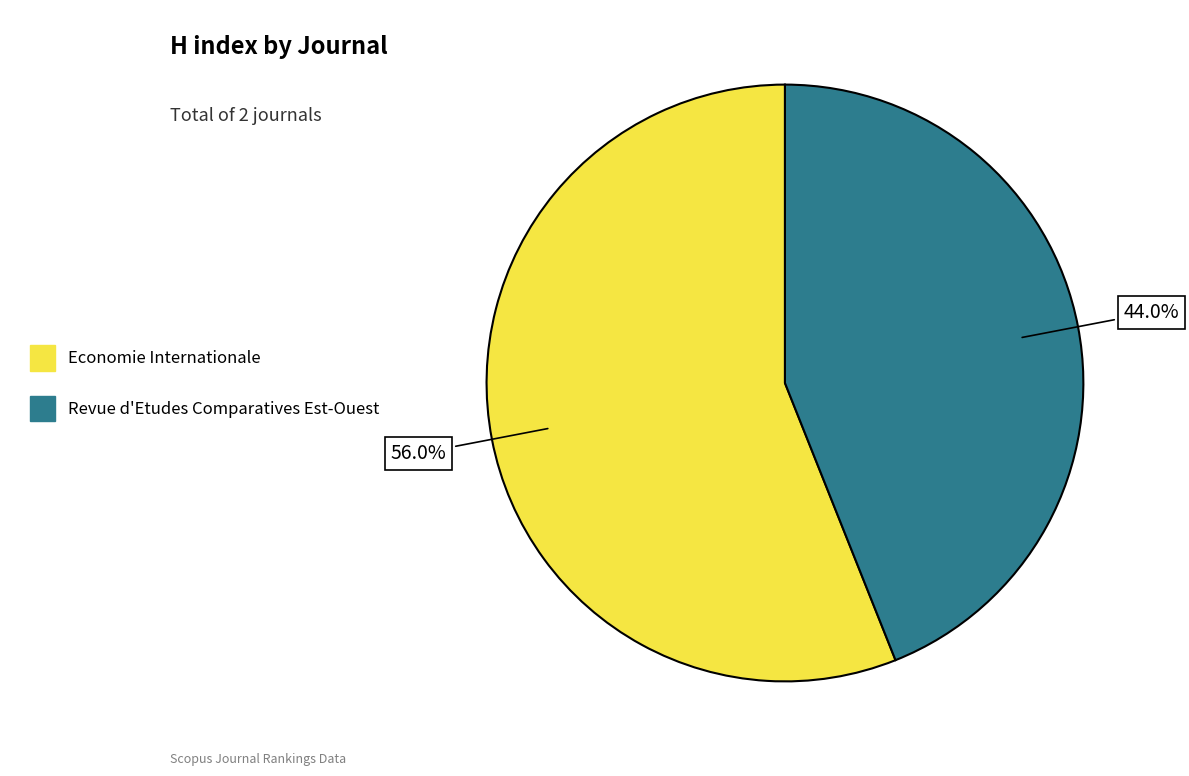

True or false: Revue d'Etudes Comparatives Est-Ouest accounts for 44% of the total.

True